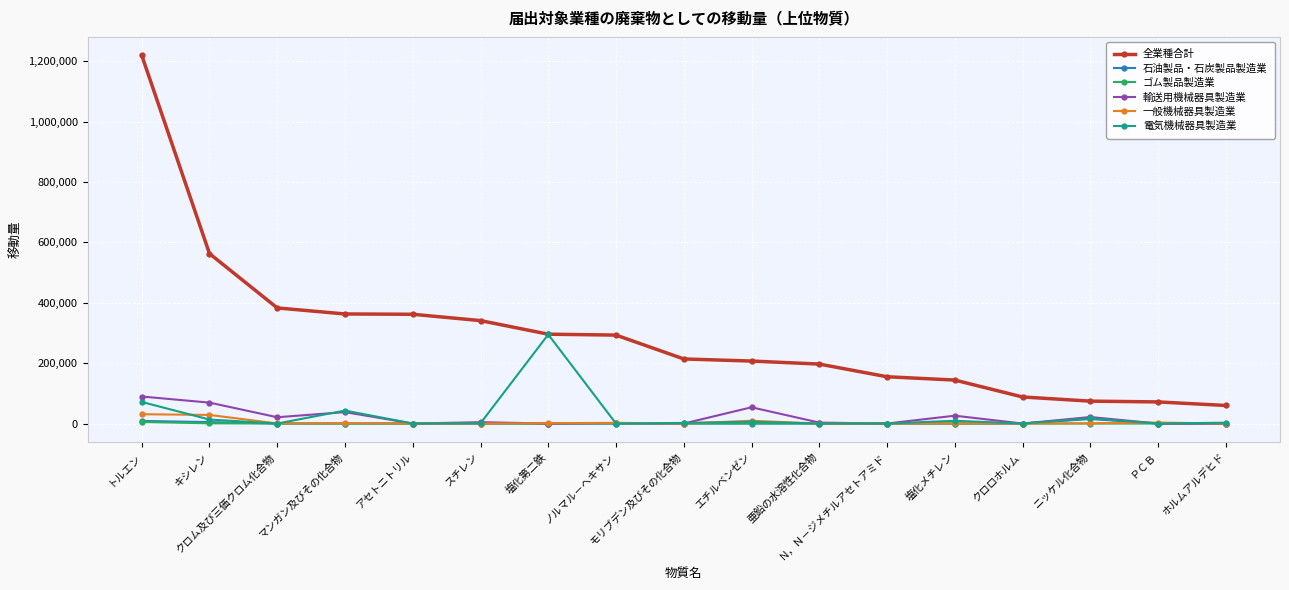

What is the average value of the 石油製品・石炭製品製造業 series?

1673.3